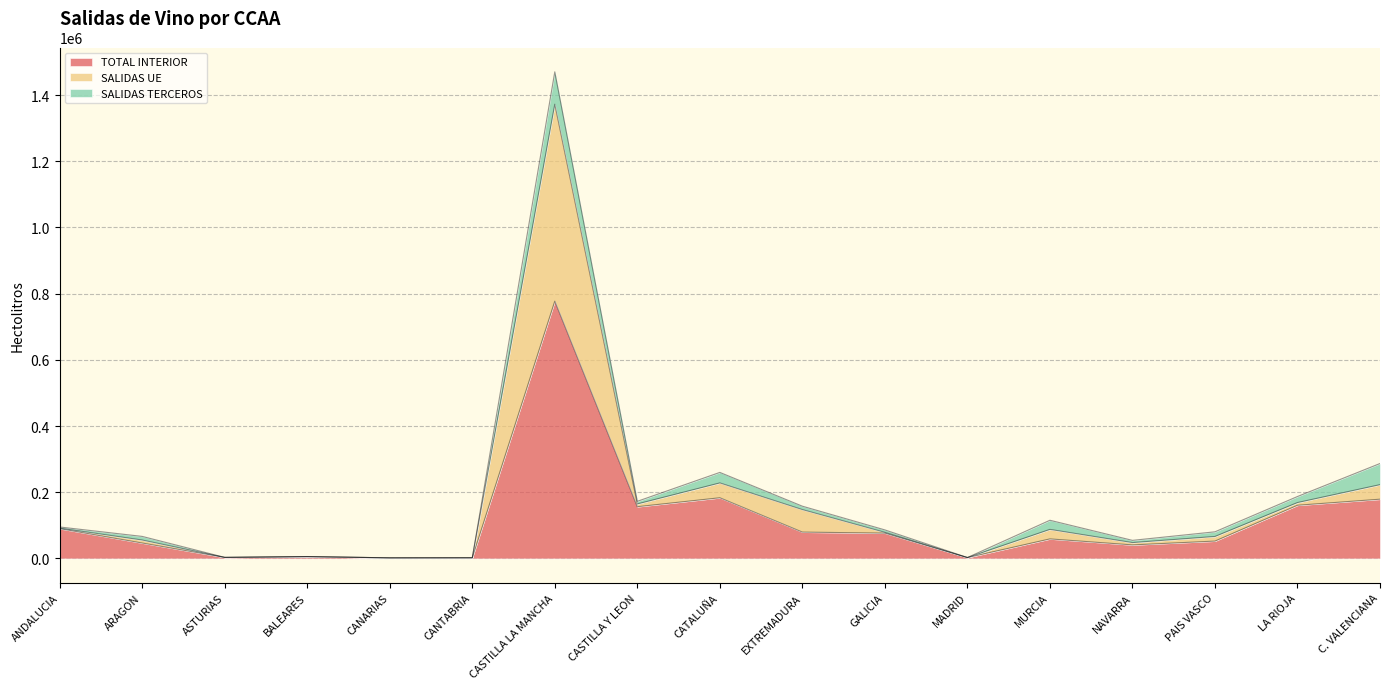

Which label corresponds to the largest value in the chart?

CASTILLA LA MANCHA